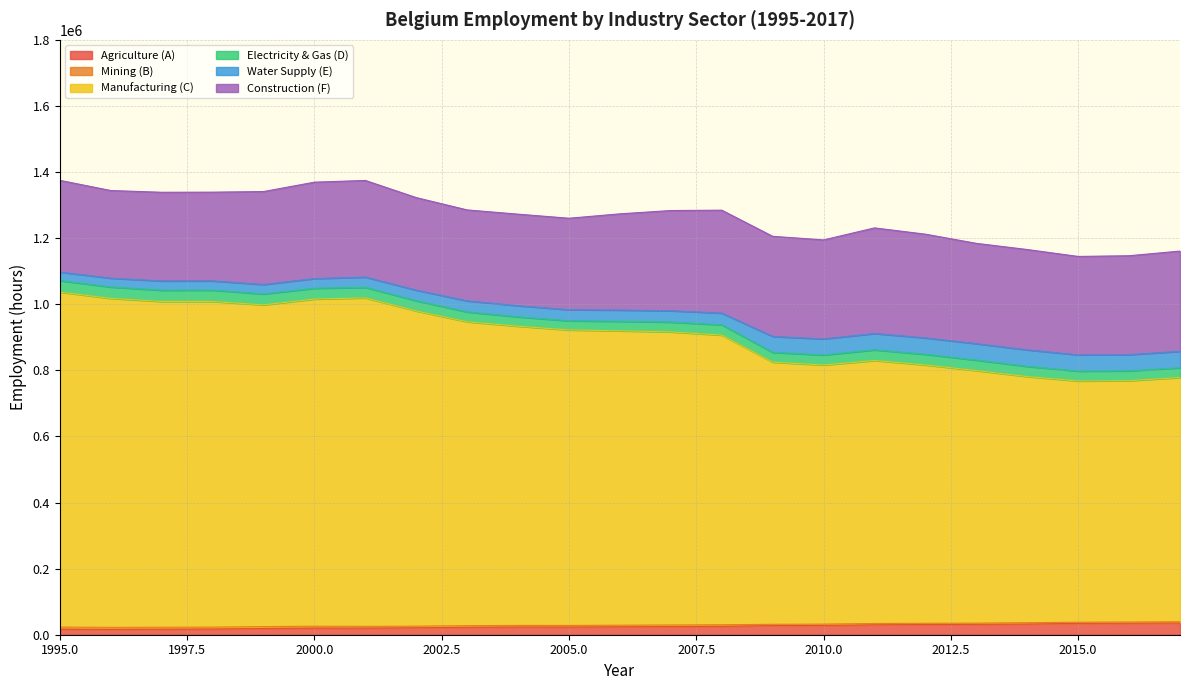

True or false: Mining (B) has a value of 8496.1 at 2002.

False